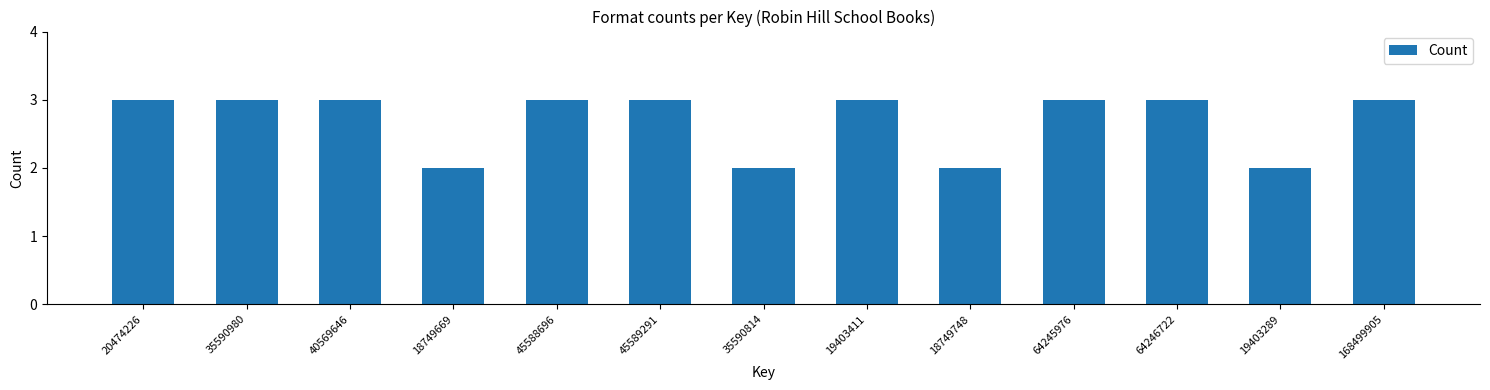

Reading right to left, what are all the values shown in this chart?

3	2	3	3	2	3	2	3	3	2	3	3	3